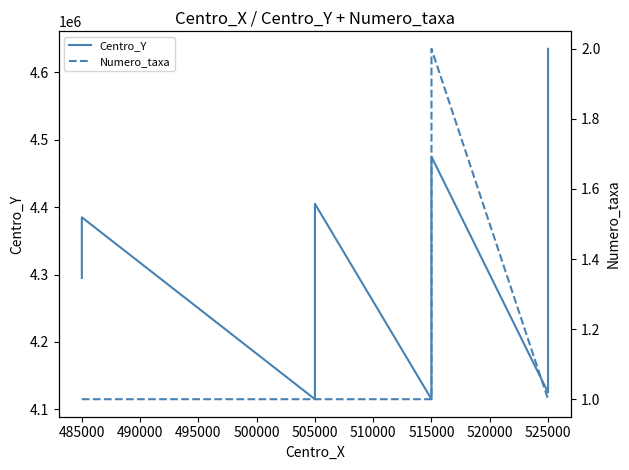

Which series has the largest range (max minus min)?

Centro_Y